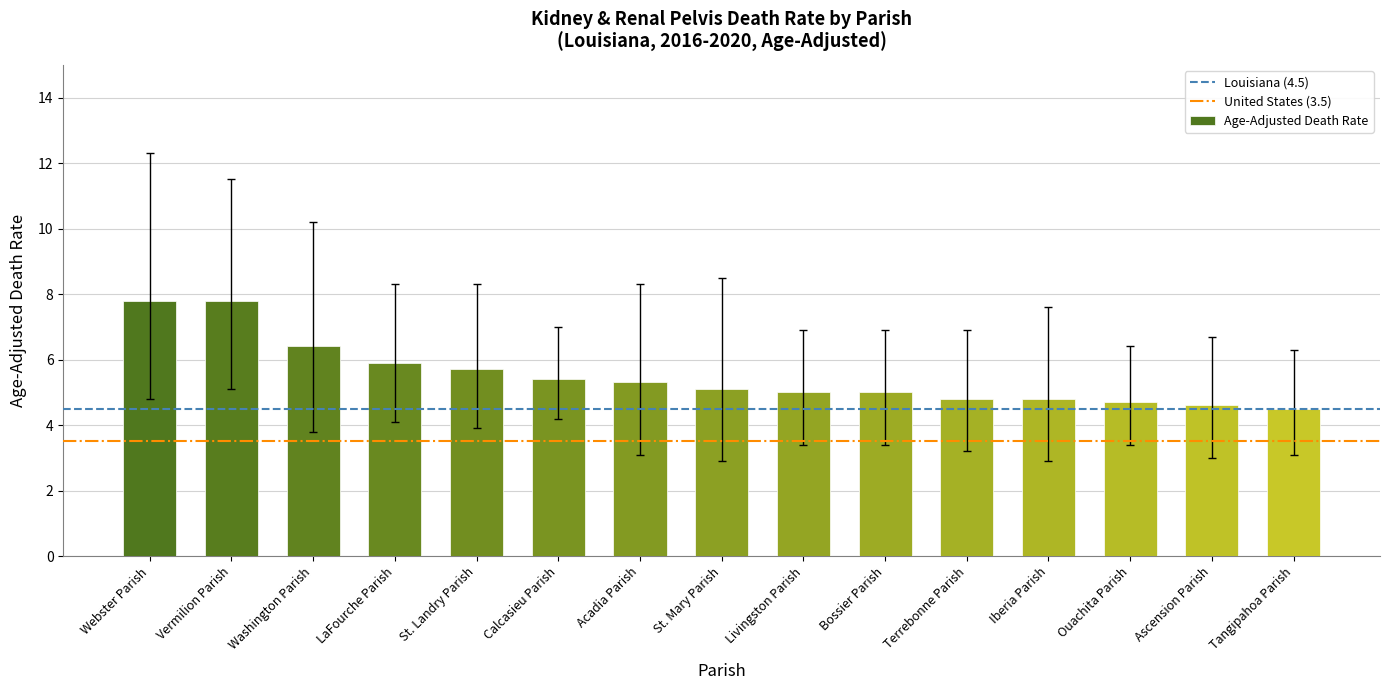

Is it true that the value at Iberia Parish is 6.8?

False